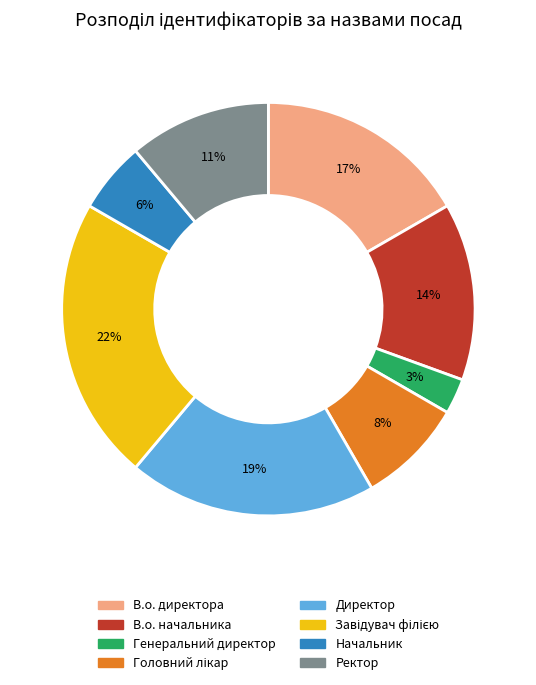

Which category has the smallest portion of the pie?

Генеральний директор